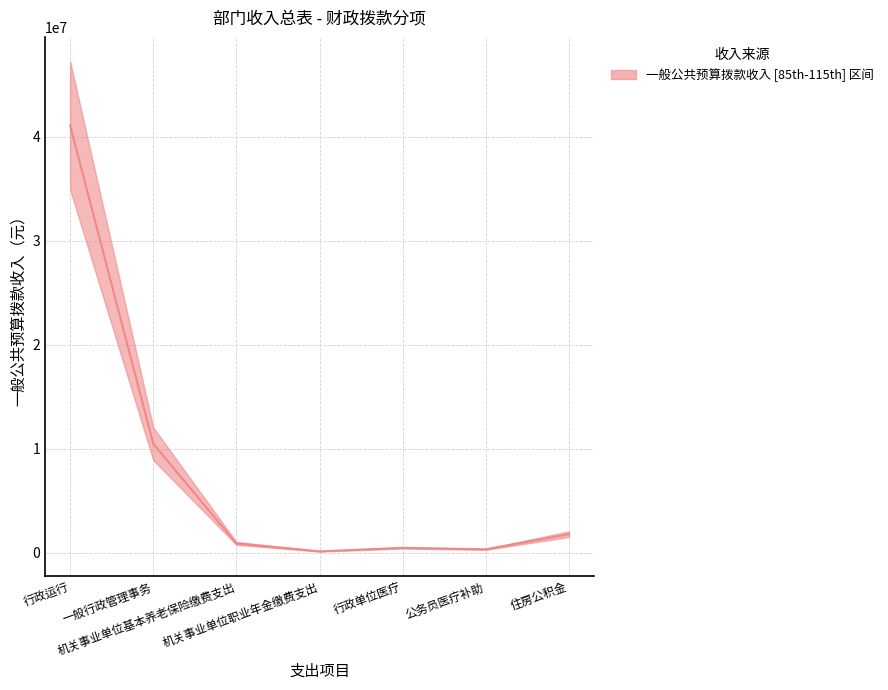

What is the value of the 4th point from the left?

137500